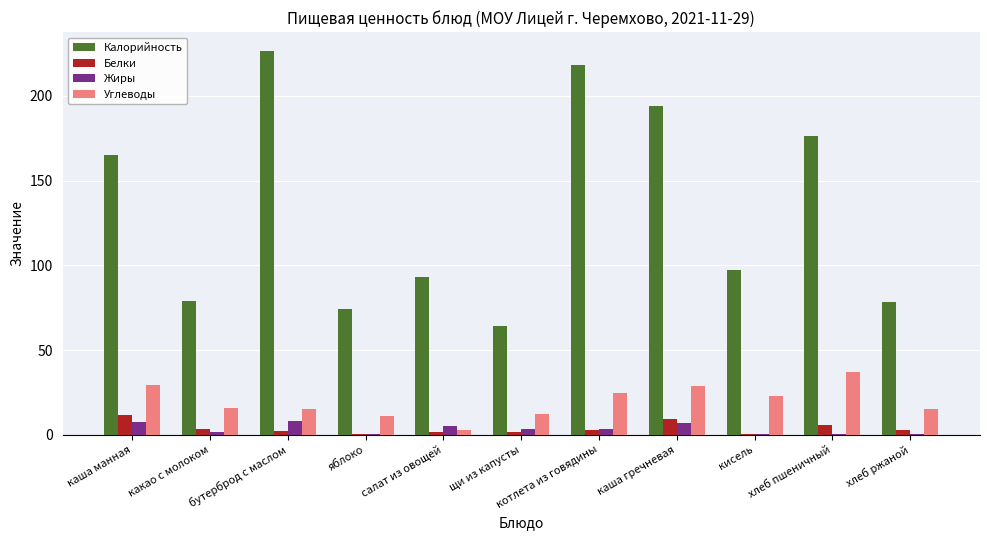

At which category does the chart reach its peak across all series?

бутерброд с маслом